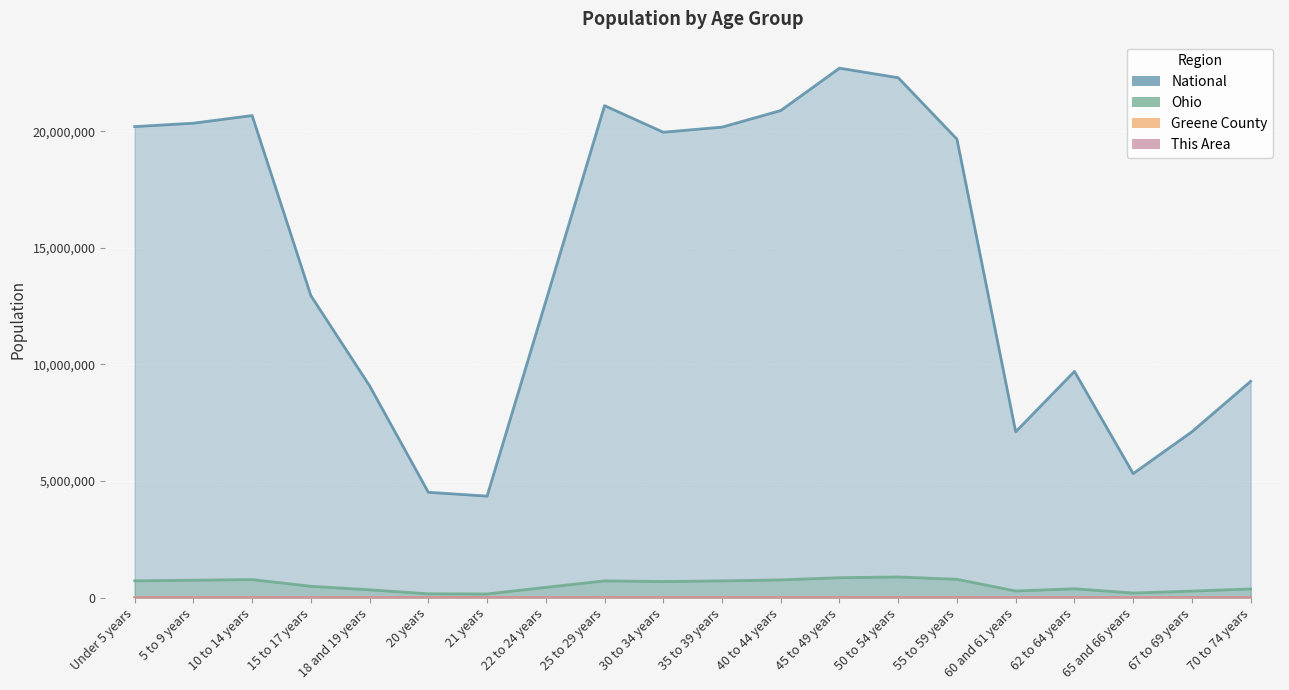

Which has a higher value, 15 to 17 years or 50 to 54 years?

50 to 54 years